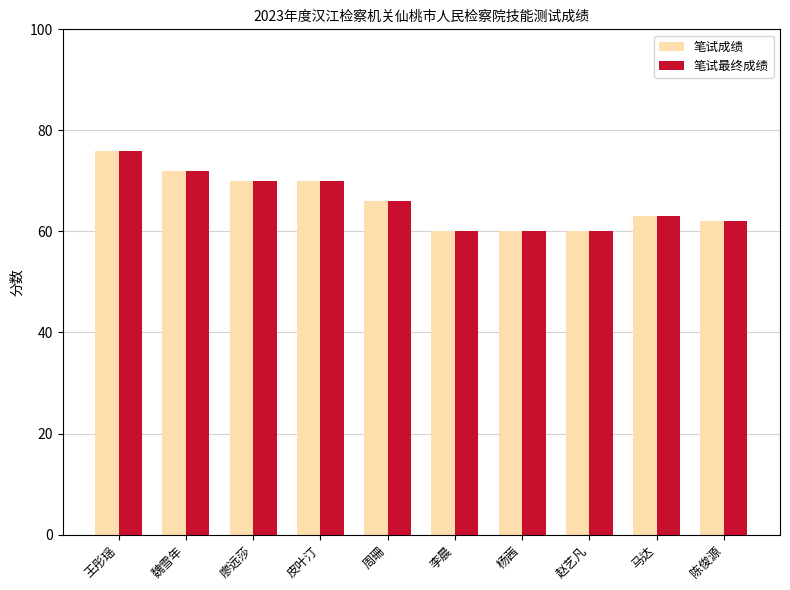

The value of 笔试最终成绩 at 王彤瑶 is 76. True or false?

True